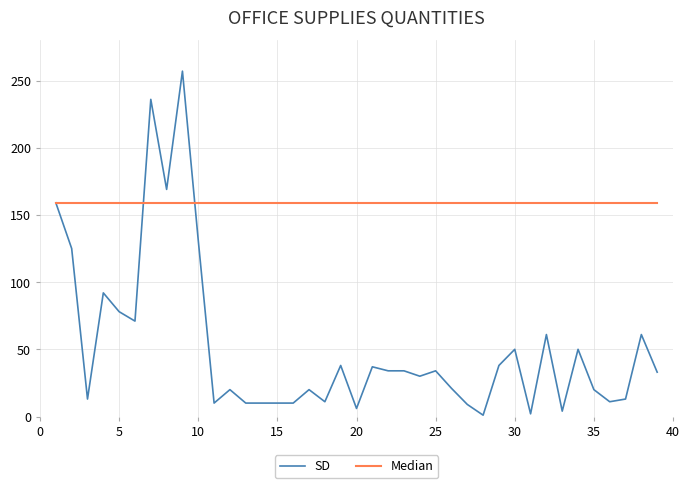

Rank the series by their average value, from highest to lowest.

Median, SD